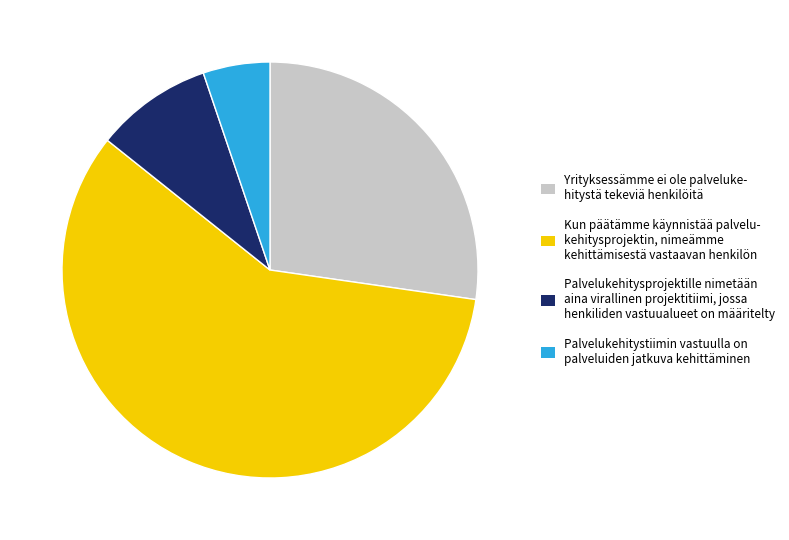

Is it true that Yrityksessämme ei ole palveluke- hitystä tekeviä henkilöitä is 27% of the pie?

True